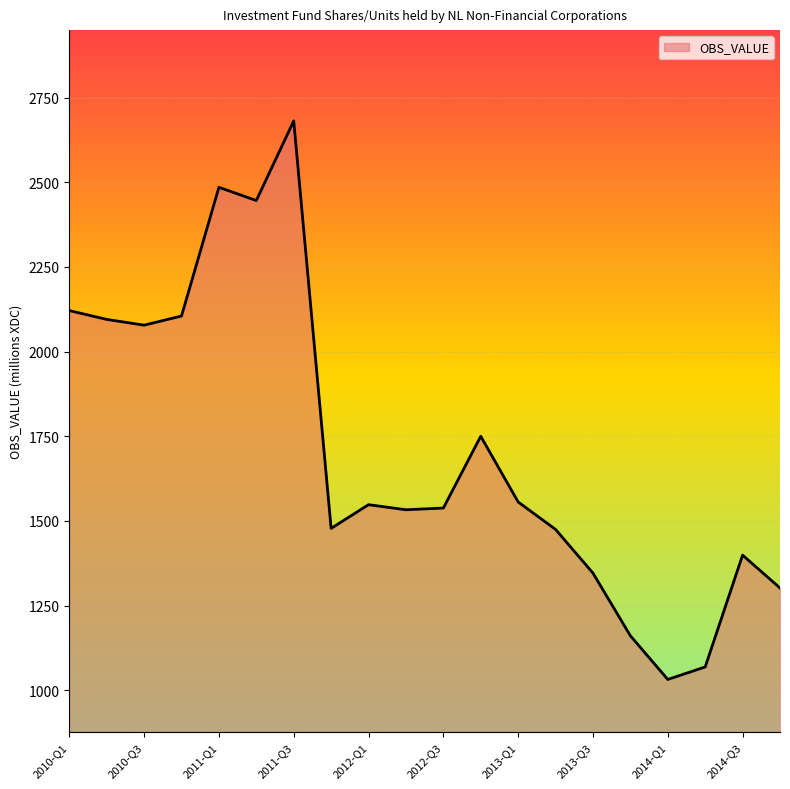

What is the minimum value shown in the chart?

1032